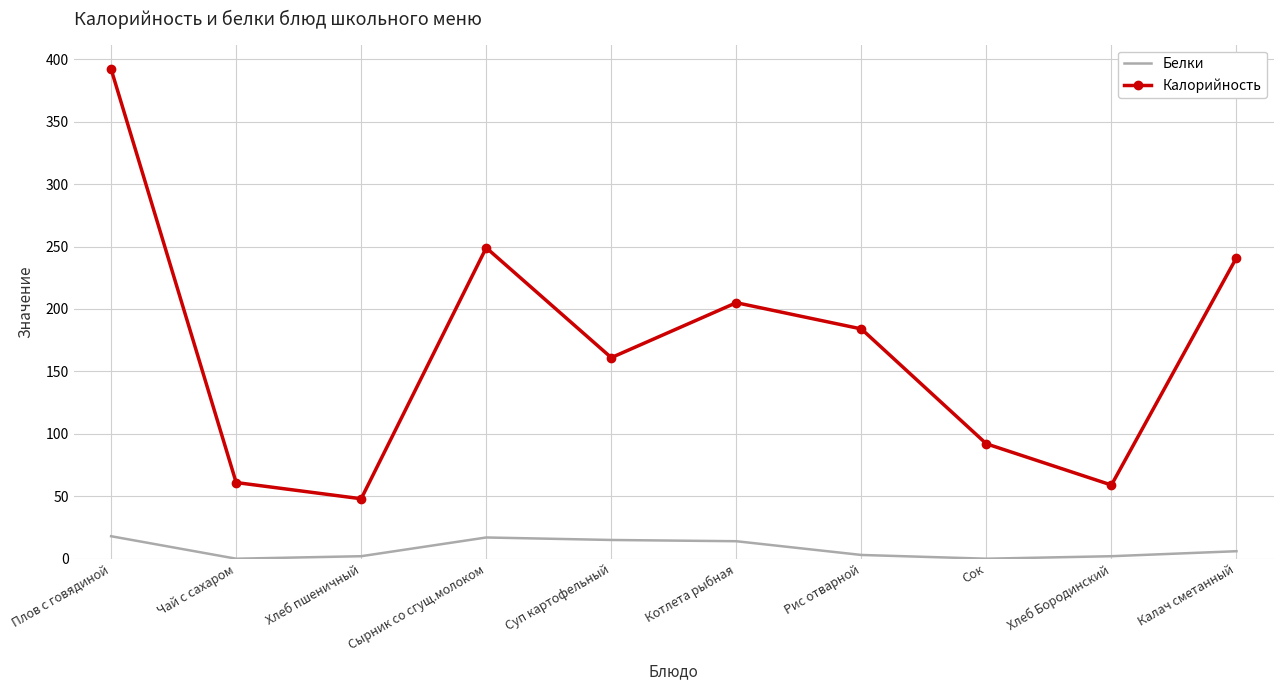

What is the sum of the Калорийность values at Плов с говядиной and Сок?

484